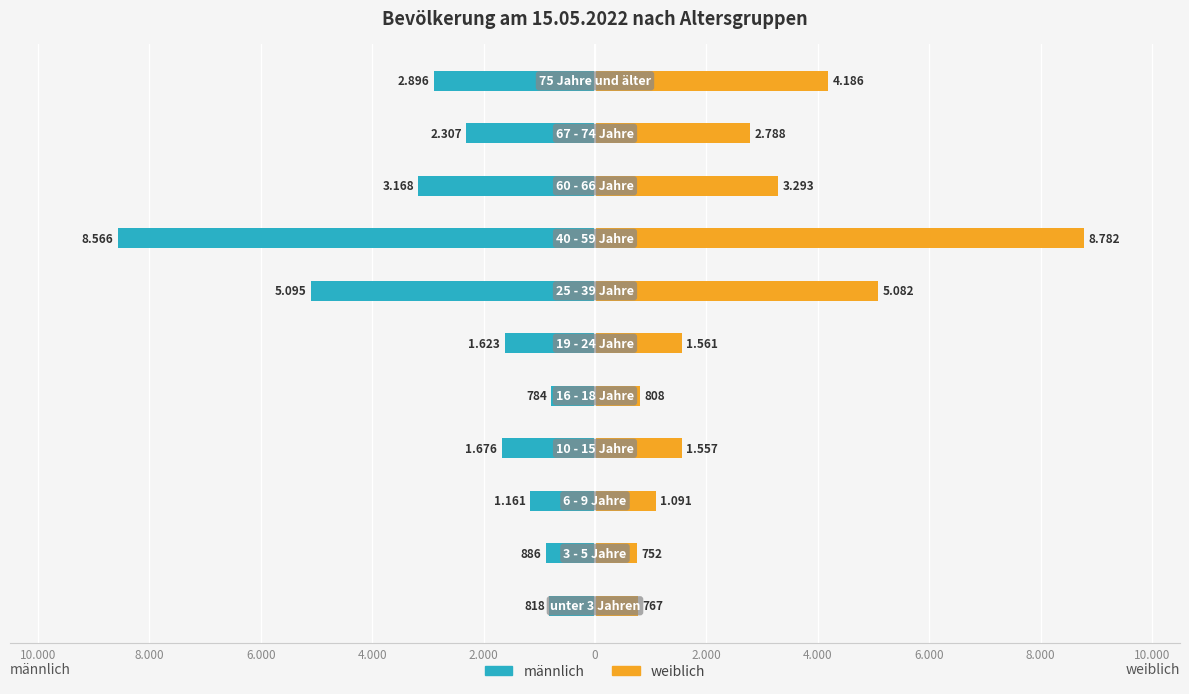

What is the value of the weiblich bar at the 10th from the left?

752